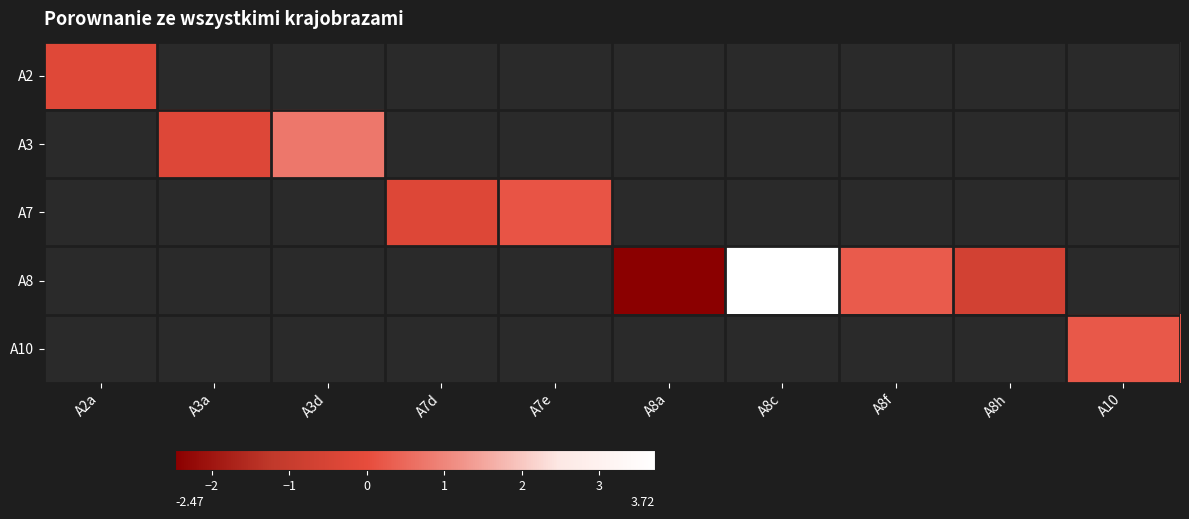

At A2a, list the series in order from smallest to largest.

A2, A3, A7, A8, A10